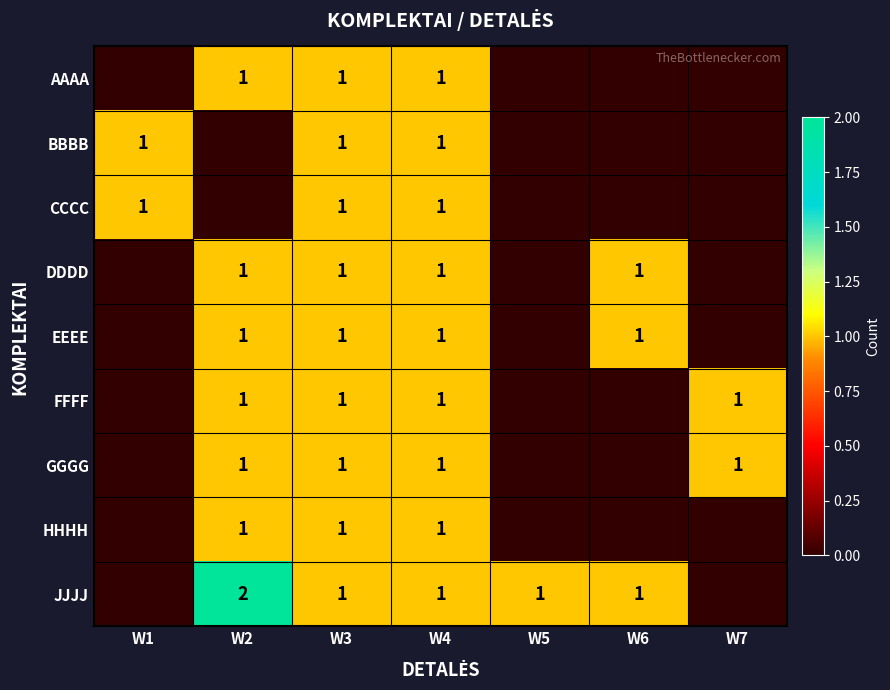

Which label corresponds to the largest value in the chart?

W2